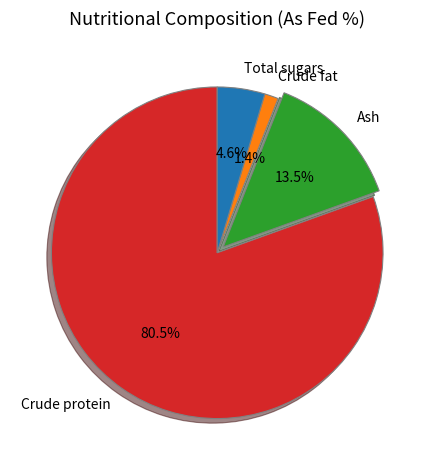

What is the total percentage of Crude protein and Ash?

94.0%